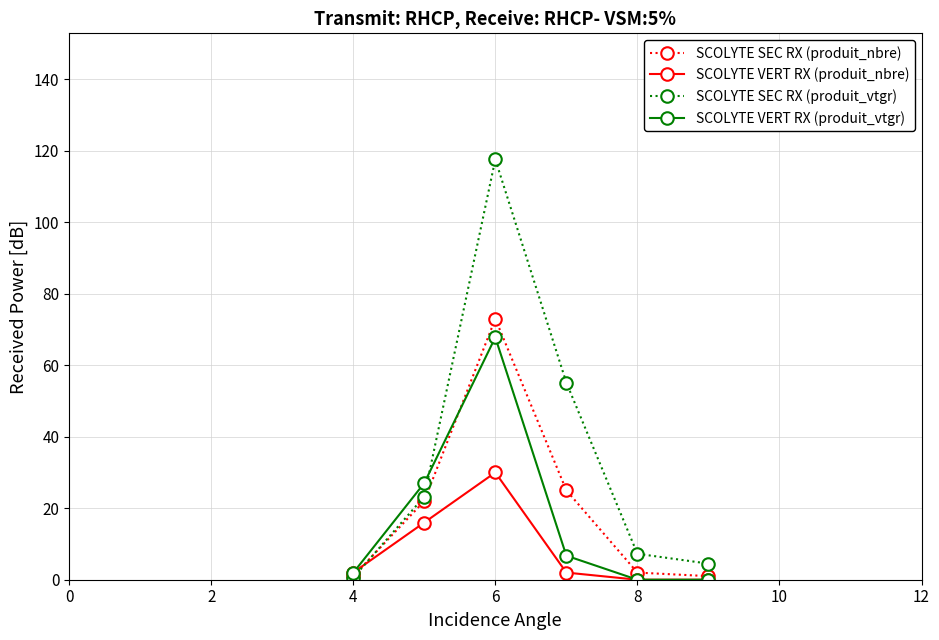

What is the maximum value shown in the chart?

117.6